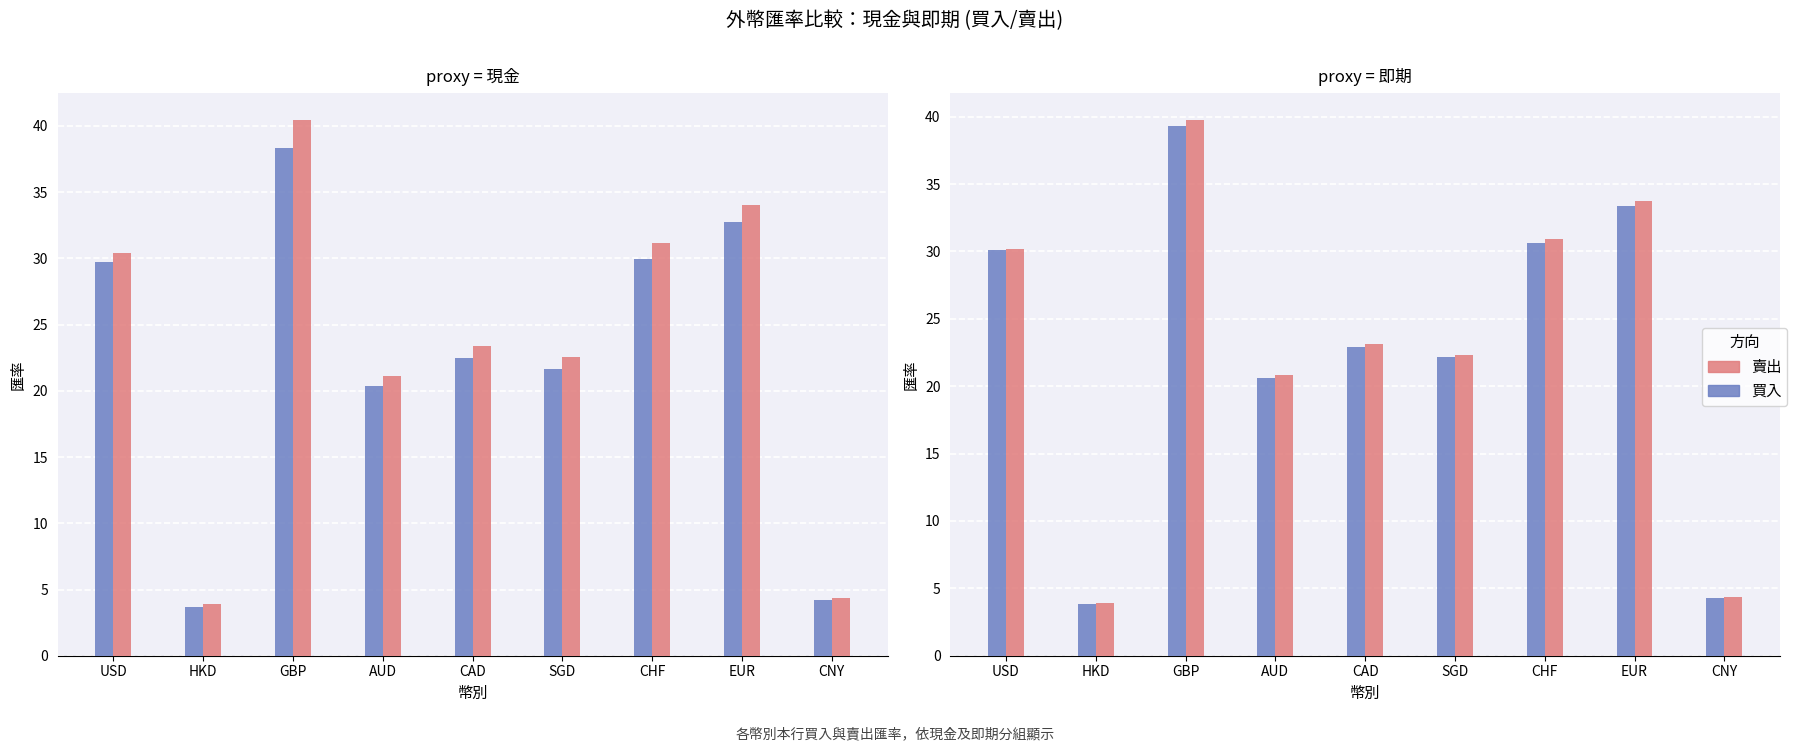

What is the approximate value of 現金_賣出 at GBP?

40.5